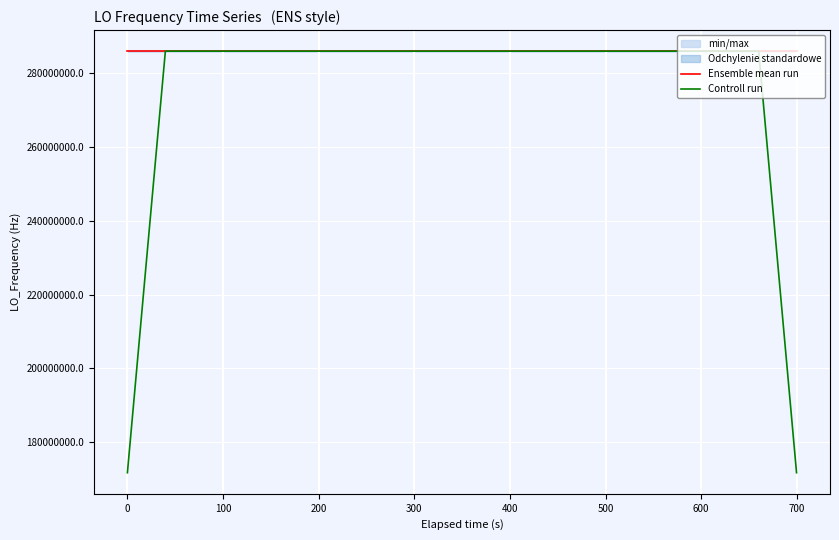

What is the maximum value for Controll run?

286047001.1